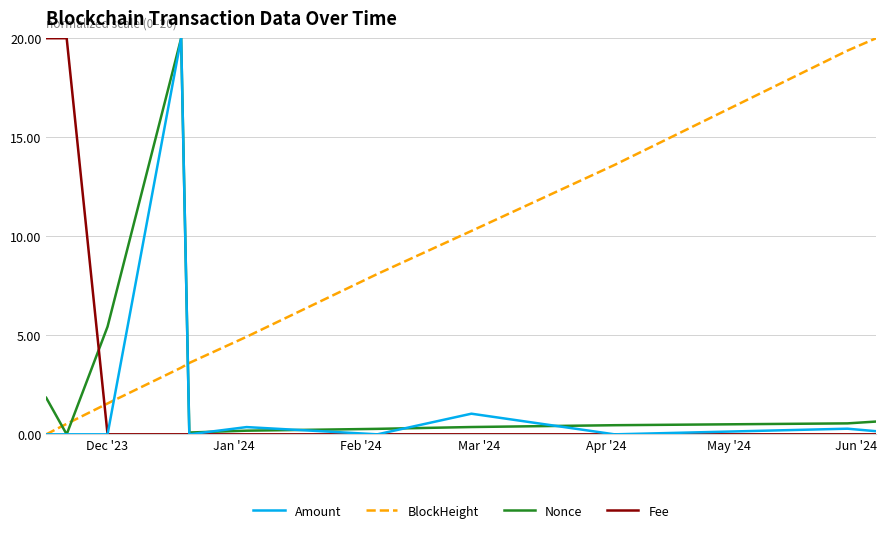

What is the highest value of the Fee series?

20.0